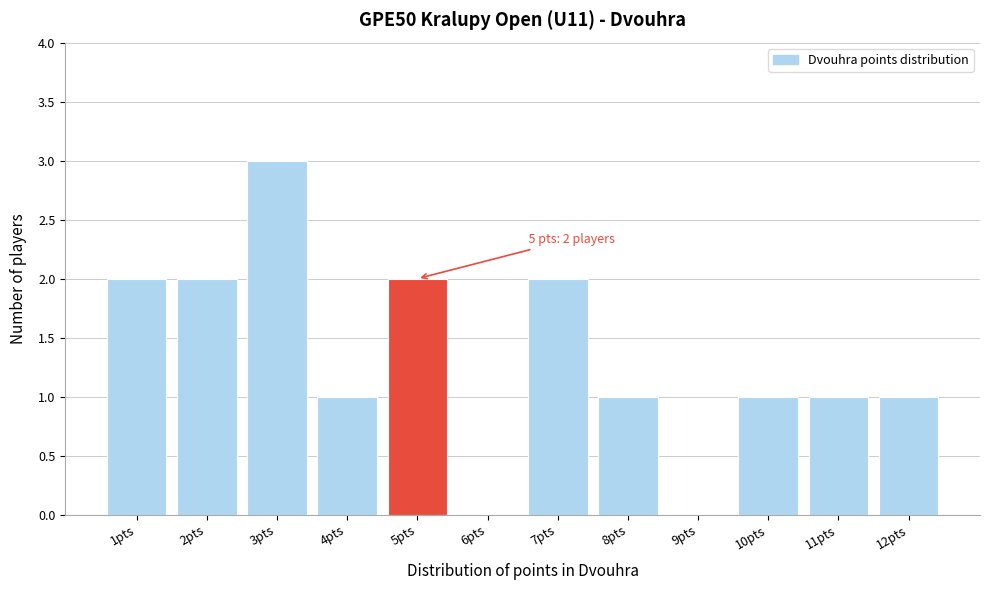

Reading left to right, what are all the values shown in this chart?

1pts=2	2pts=2	3pts=3	4pts=1	5pts=2	6pts=0	7pts=2	8pts=1	9pts=0	10pts=1	11pts=1	12pts=1